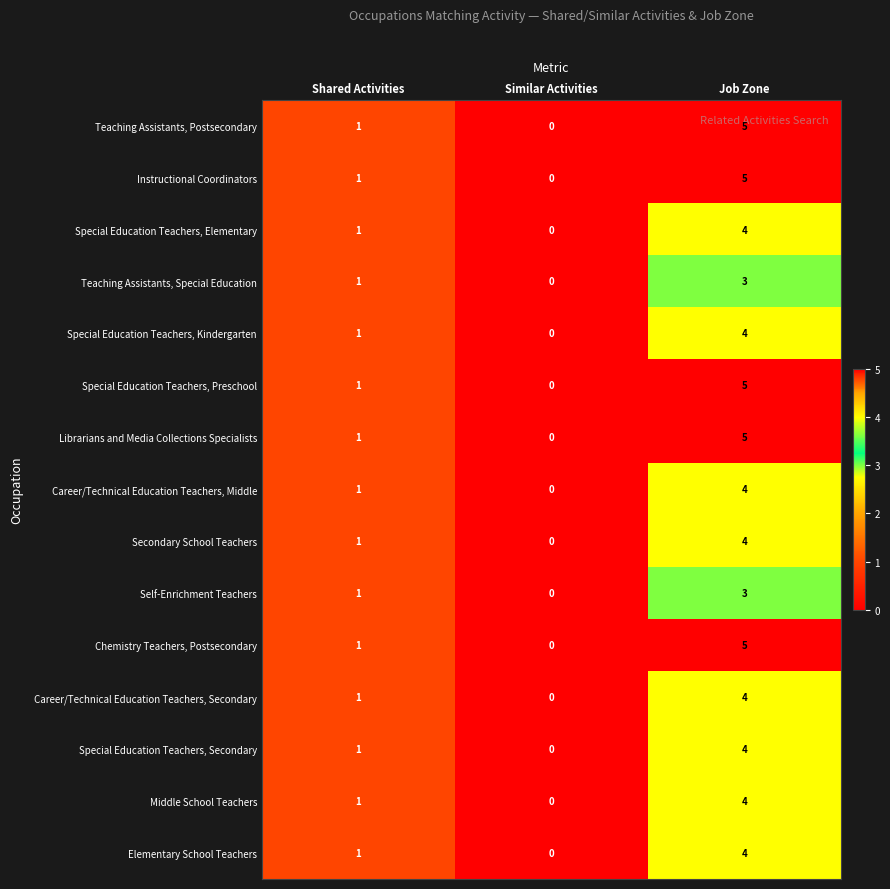

What is the difference between the maximum and minimum values in the Elementary School Teachers series?

4